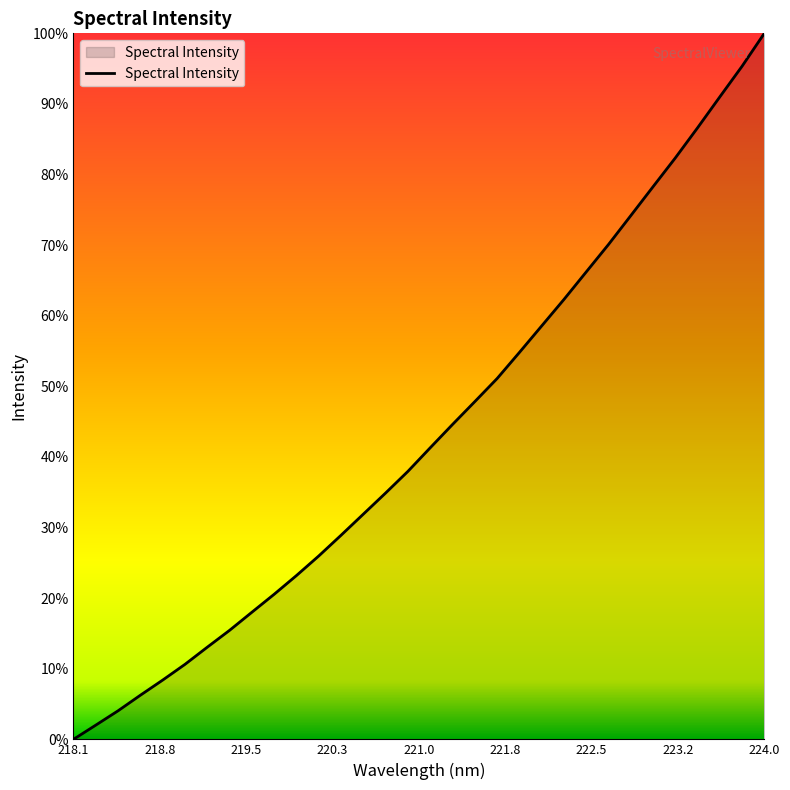

Does the chart display data point markers on the line(s)?

No